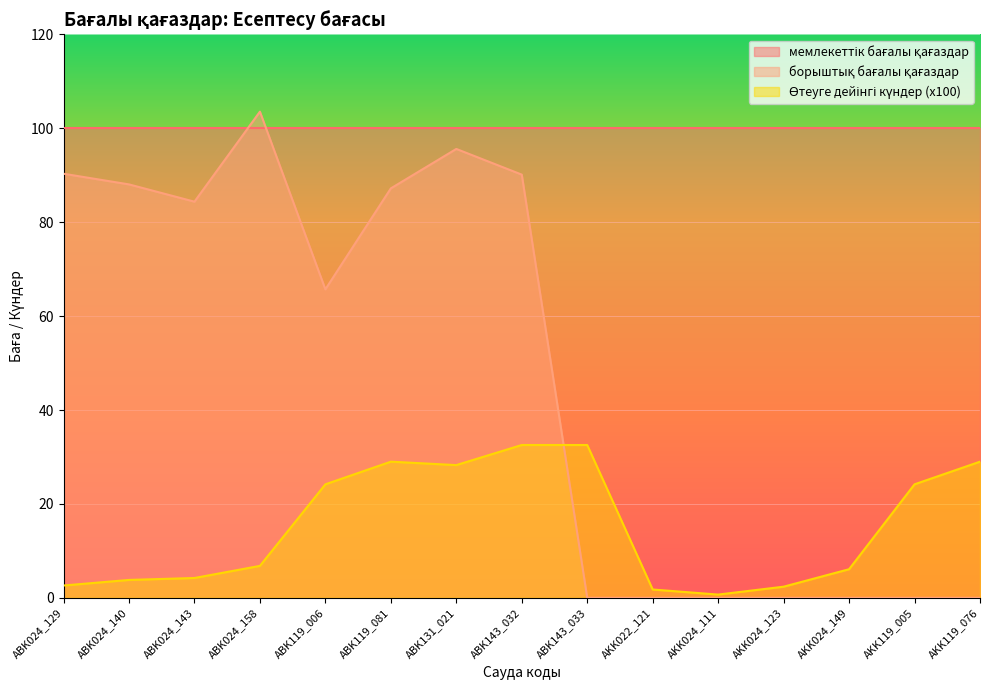

Reading left to right, extract all data points from this chart.

борыштық бағалы қағаздар: ABK024_129=90.3	ABK024_140=88.0	ABK024_143=84.4	ABK024_158=103.5	ABK119_006=65.7	ABK119_081=87.2	ABK131_021=95.6	ABK143_032=90.1	ABK143_033=0.0	AKK022_121=0.0	AKK024_111=0.0	AKK024_123=0.0	AKK024_149=0.0	AKK119_005=0.0	AKK119_076=0.0
Өтеуге дейінгі күндер (x100): ABK024_129=2.6	ABK024_140=3.8	ABK024_143=4.2	ABK024_158=6.8	ABK119_006=24.2	ABK119_081=29.0	ABK131_021=28.3	ABK143_032=32.5	ABK143_033=32.5	AKK022_121=1.8	AKK024_111=0.7	AKK024_123=2.4	AKK024_149=6.1	AKK119_005=24.2	AKK119_076=29.0